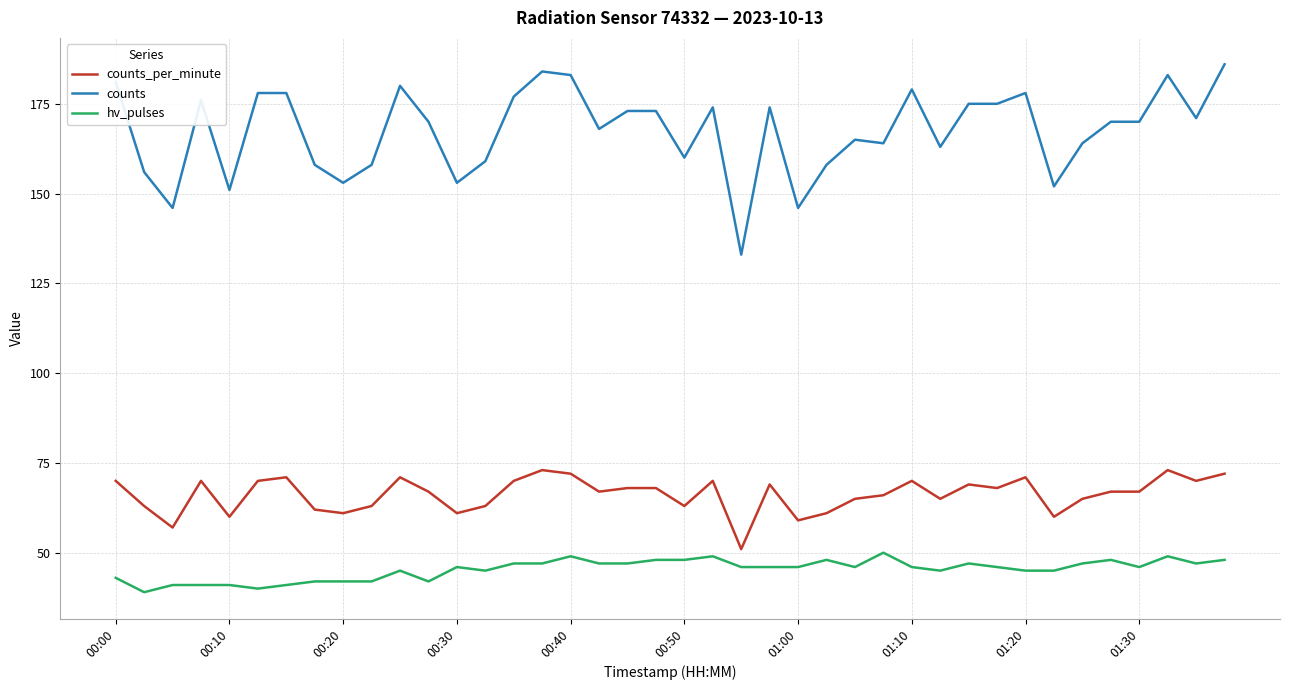

Which series has the largest total across all categories?

counts